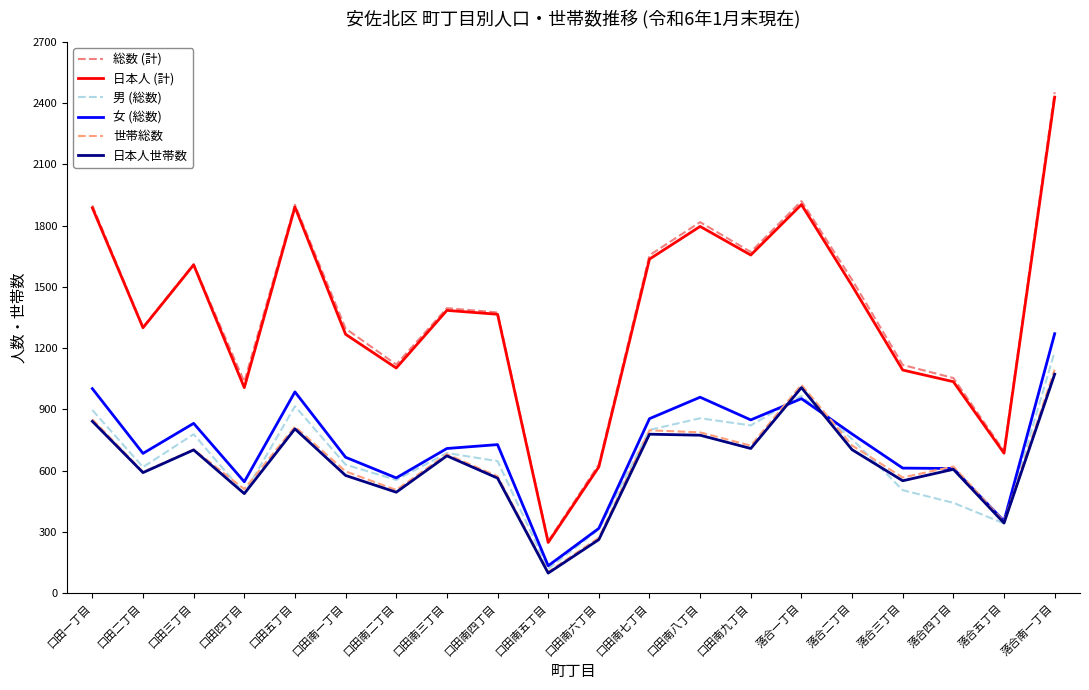

Rank the series by their maximum value, from lowest to highest.

日本人世帯数, 世帯総数, 男 (総数), 女 (総数), 日本人 (計), 総数 (計)